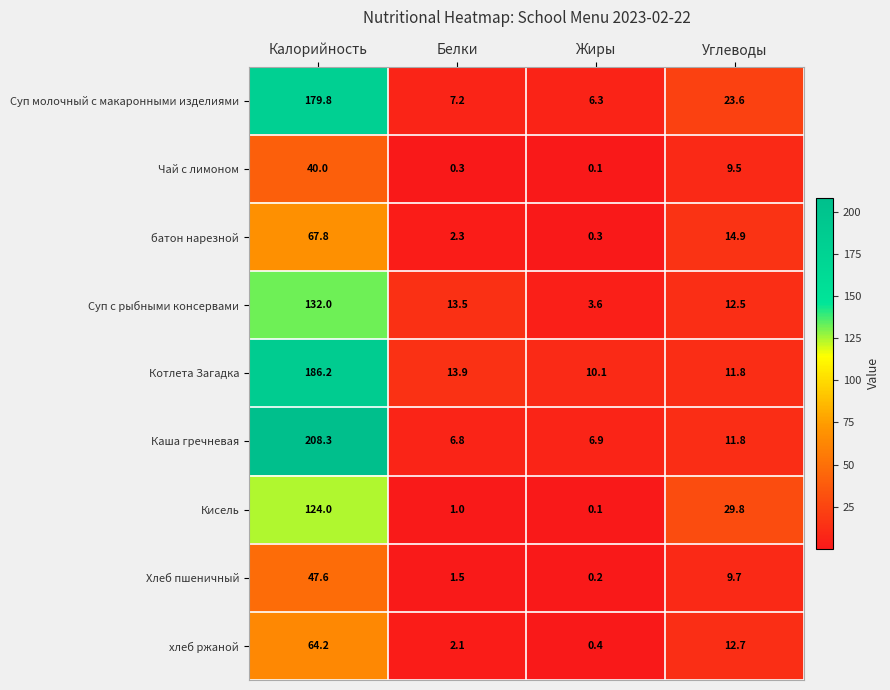

True or false: Суп молочный с макаронными изделиями has a value of 272.2 at Калорийность.

False